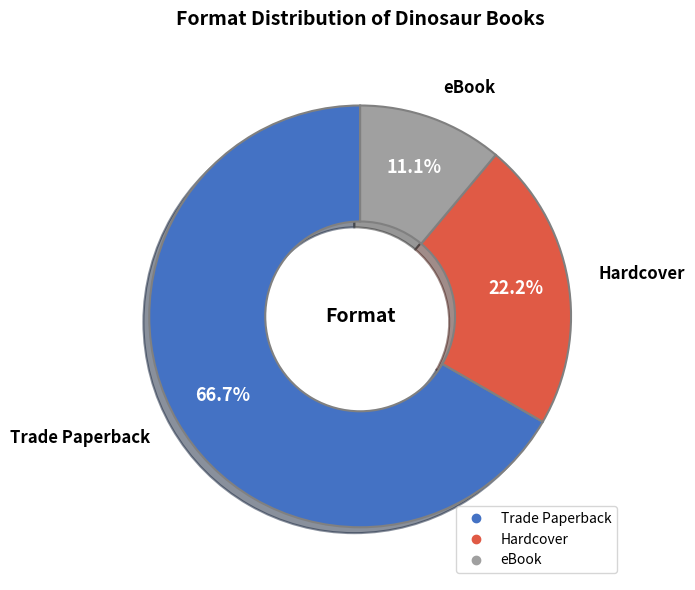

What percentage is the Hardcover slice, to the nearest percent?

22%